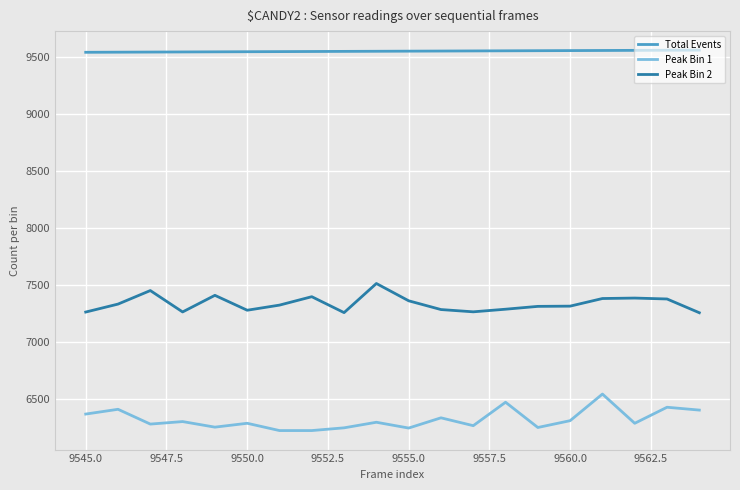

What is the difference between the second highest and minimum values in the Peak Bin 1 series?

249